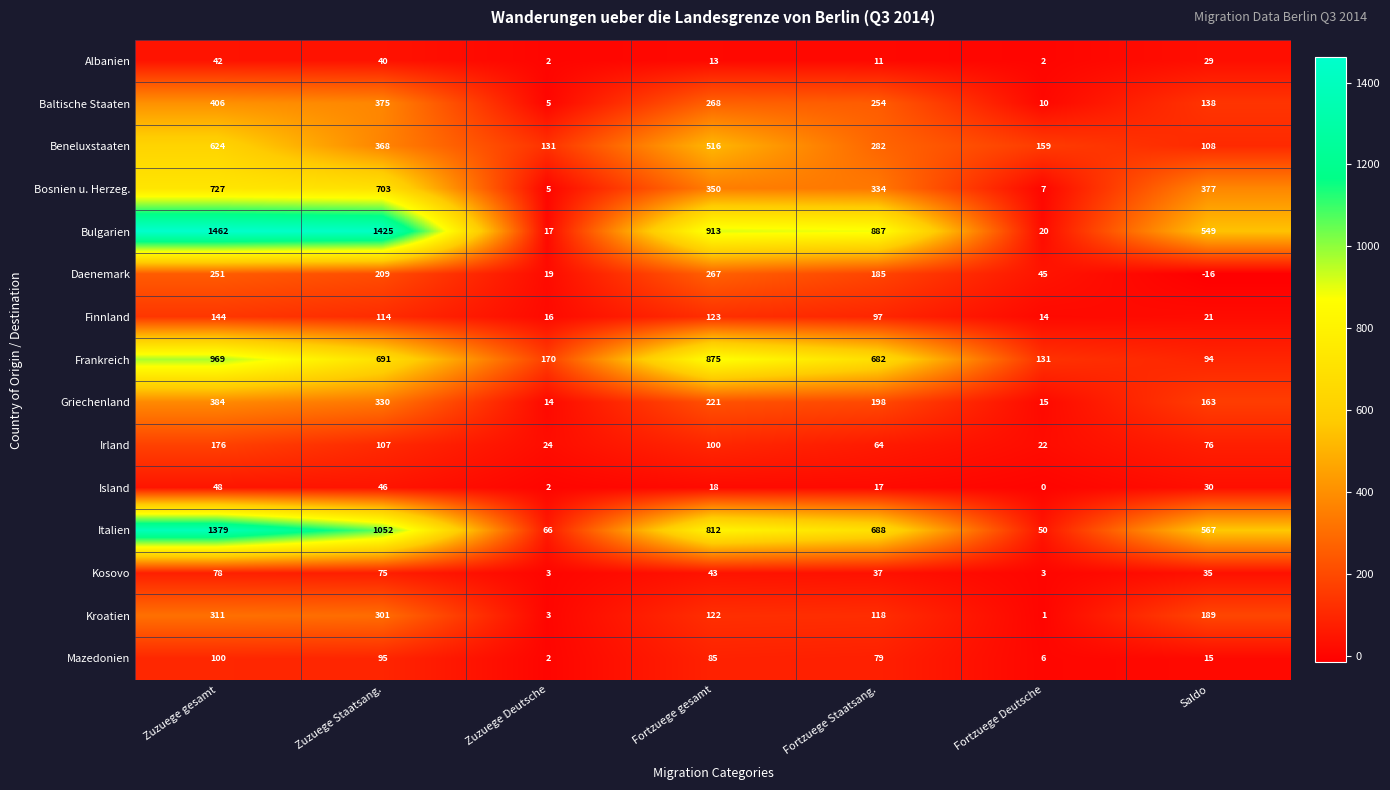

List the series in order of their peak value, lowest first.

Albanien, Island, Kosovo, Mazedonien, Finnland, Irland, Daenemark, Kroatien, Griechenland, Baltische Staaten, Beneluxstaaten, Bosnien u. Herzeg., Frankreich, Italien, Bulgarien